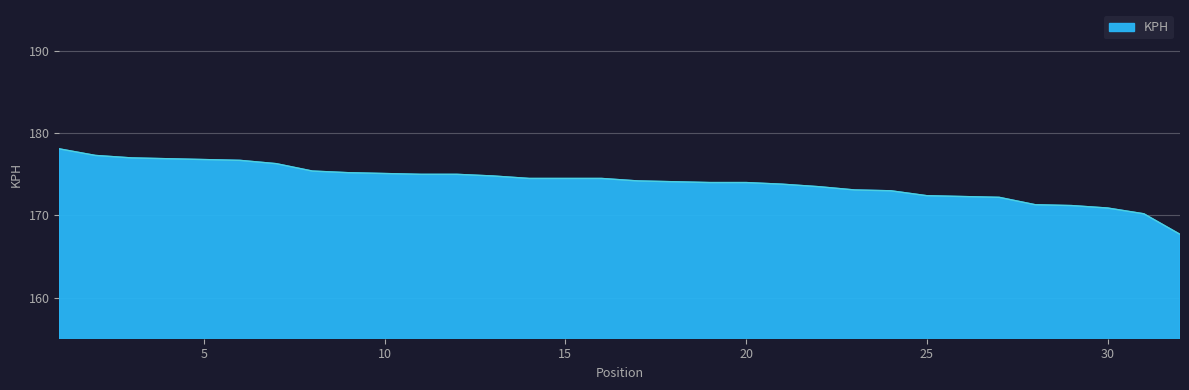

What is the smallest value displayed?

167.7